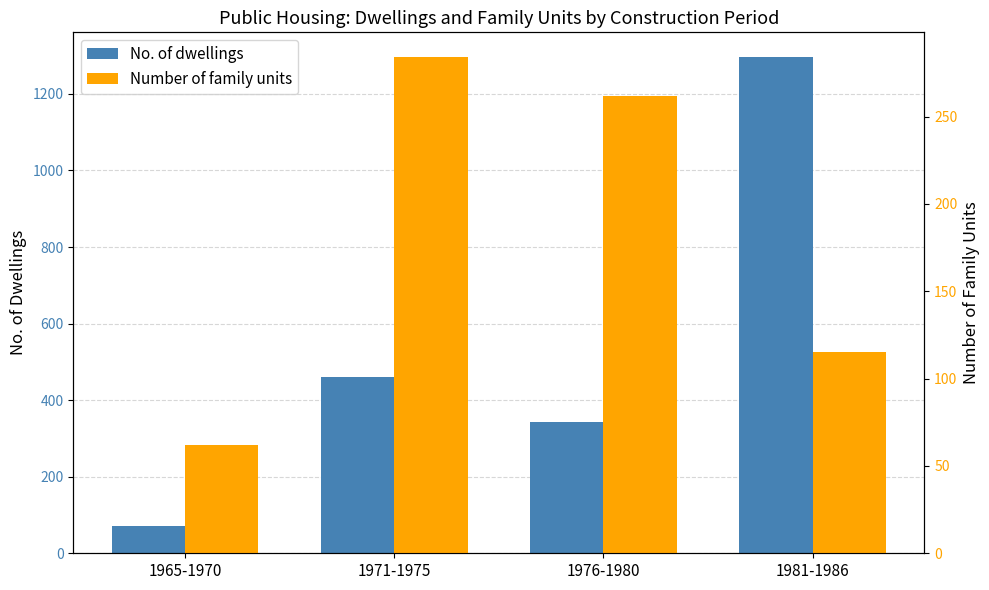

Which series has the largest range (max minus min)?

No. of dwellings